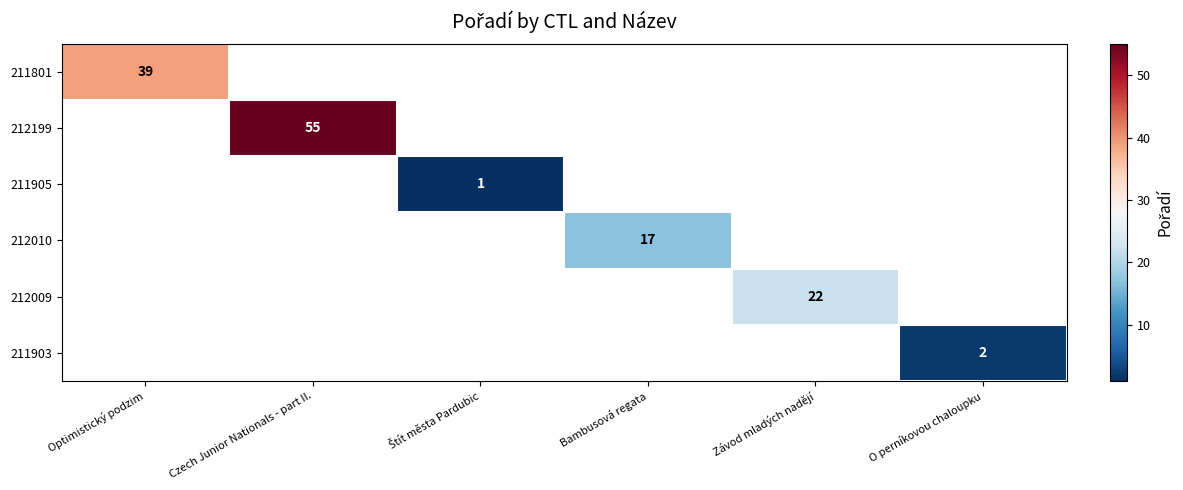

True or false: 212199 has a value of 15 at Czech Junior Nationals - part II..

False